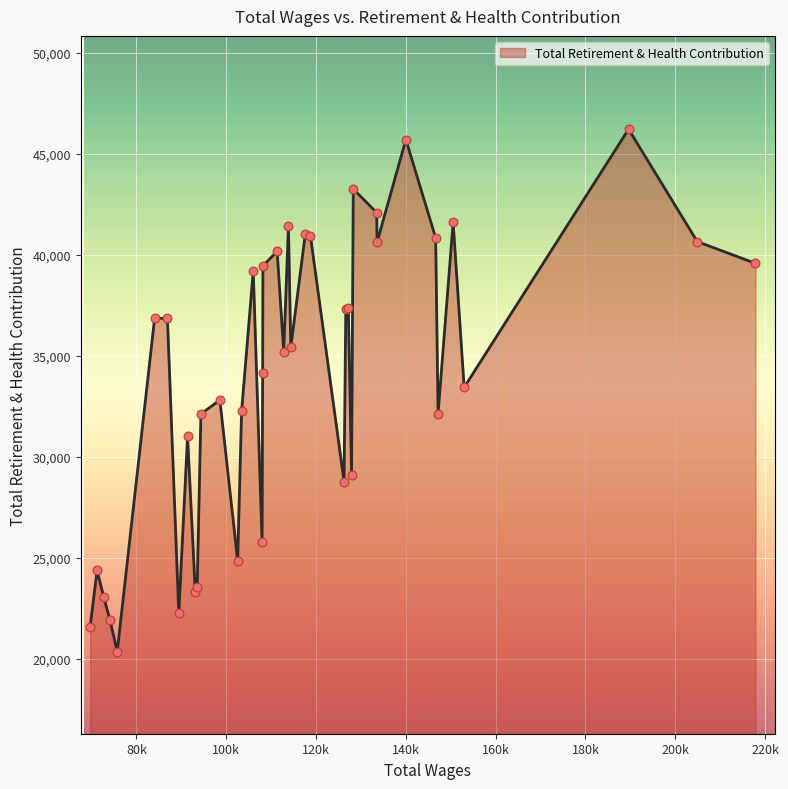

What is the maximum value shown in the chart?

46224